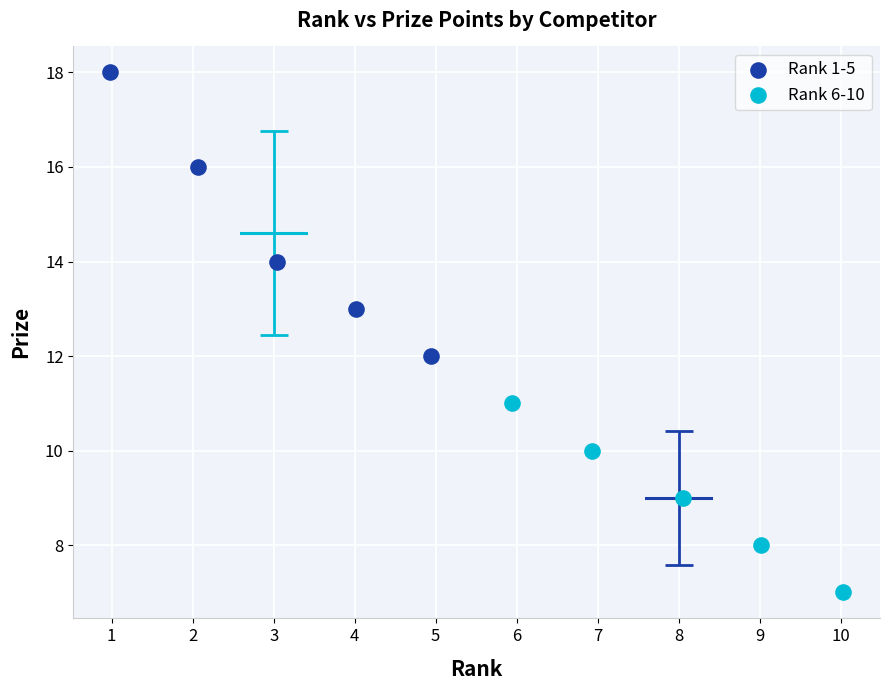

Which series reaches the minimum Y coordinate?

Rank 6-10